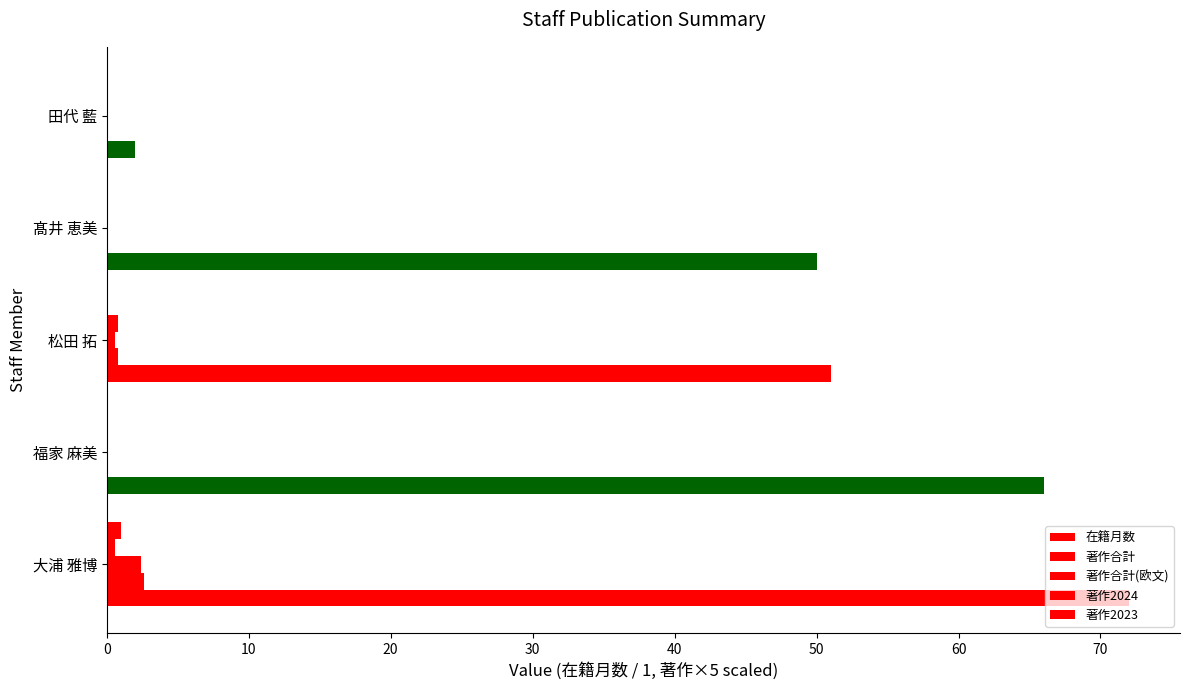

How many distinct data groups are displayed?

5